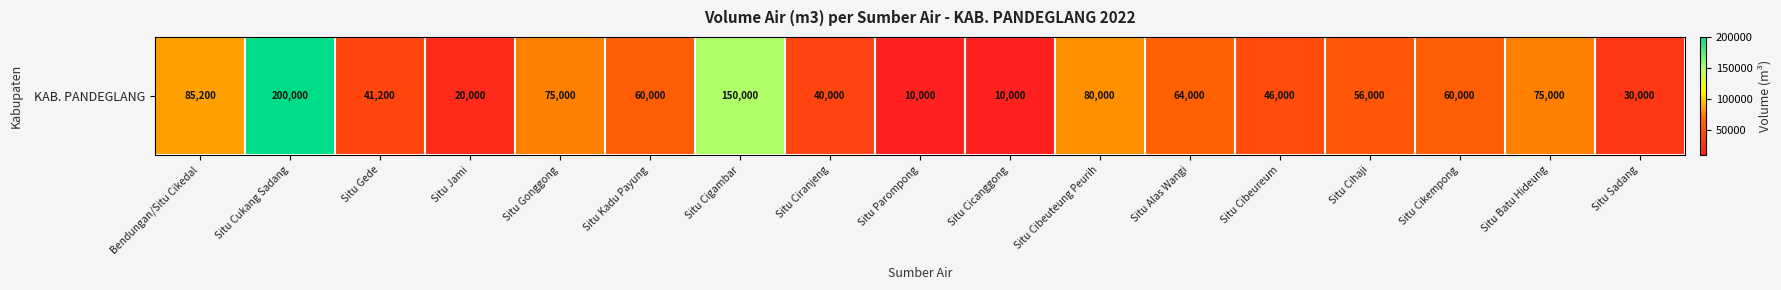

Approximately how many times larger is the value at Situ Cicanggong compared to Situ Sadang?

0.3